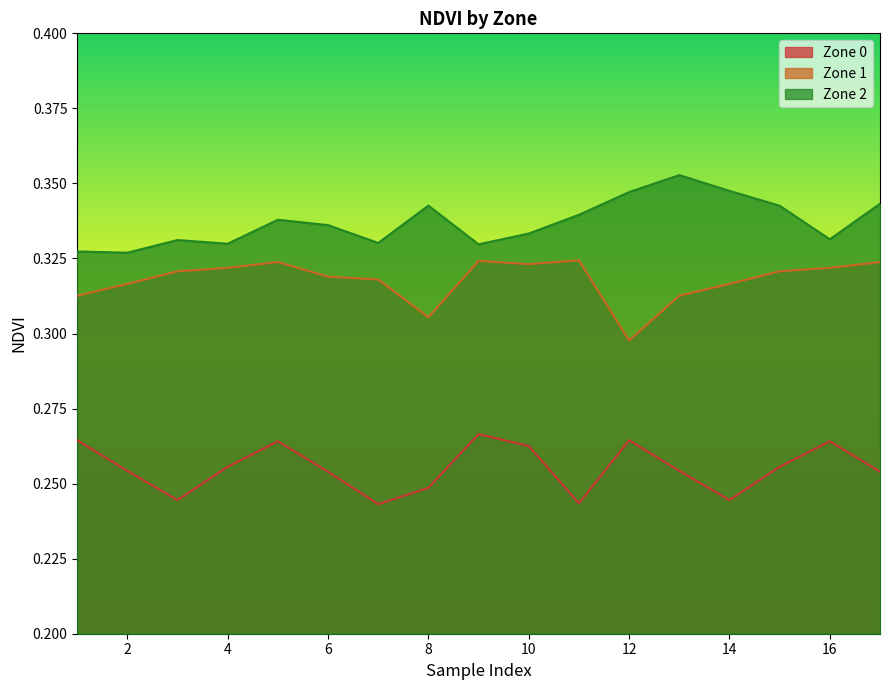

What is the value of the Zone 1 point at the 5th from the left?

0.3